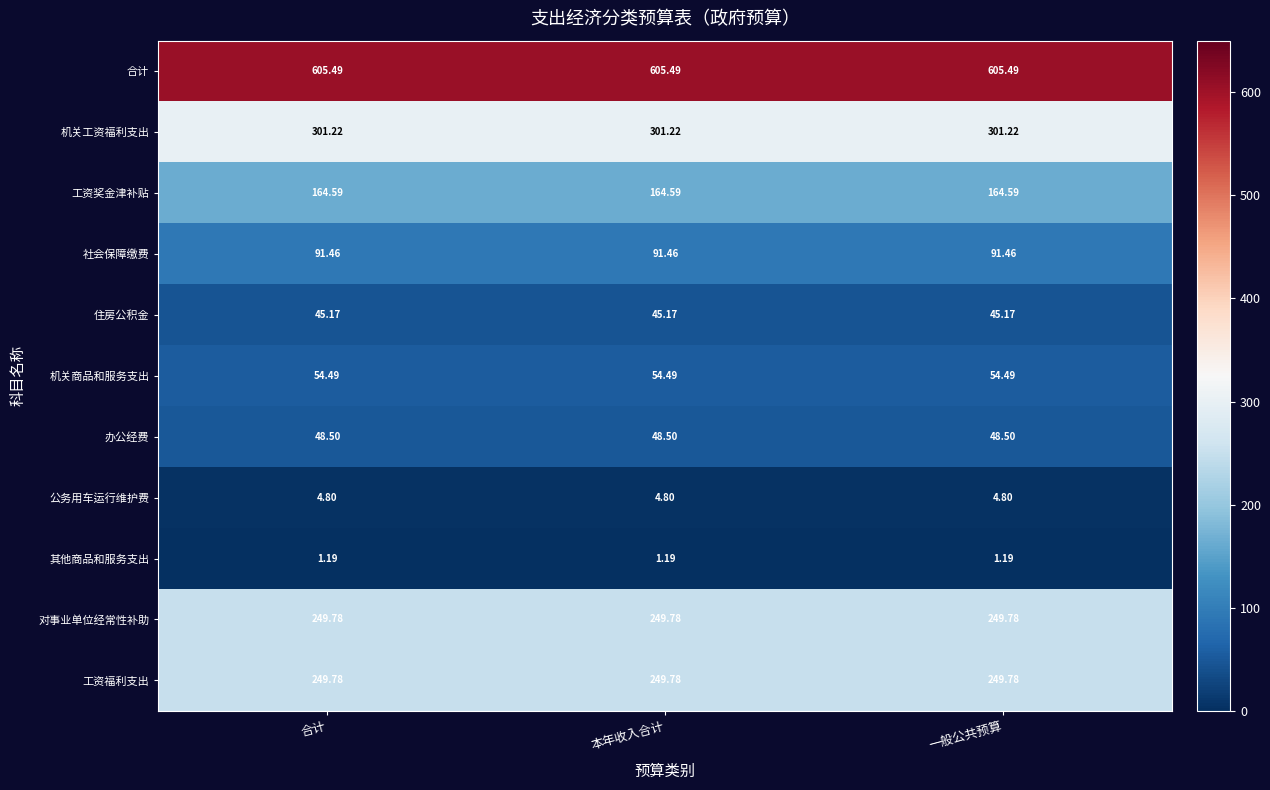

Which series has the largest total across all categories?

合计